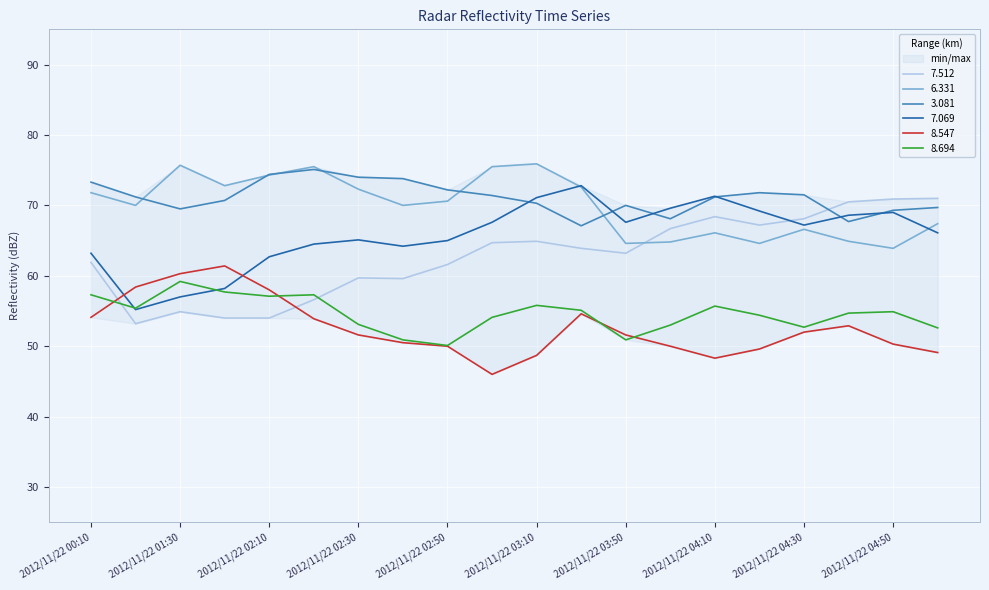

True or false: 8.547 and 6.331 intersect in this chart.

False